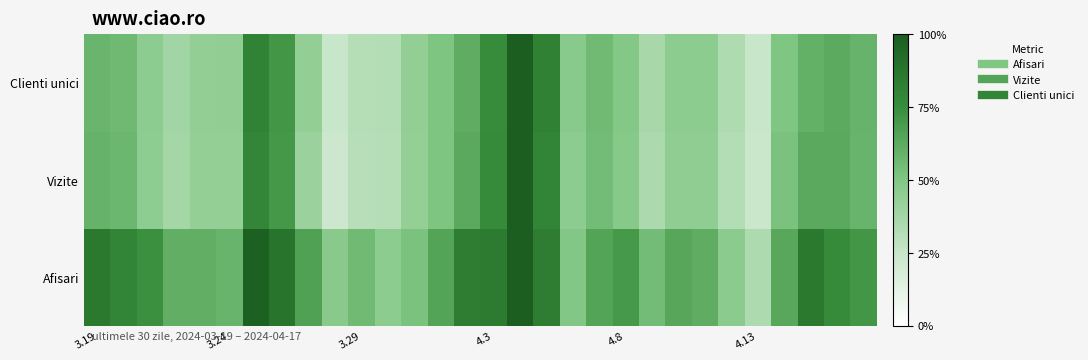

Reading left to right, what are all the values shown in this chart?

Afisari: 0.9	0.8	0.7	0.6	0.6	0.6	1.0	0.9	0.7	0.5	0.6	0.5	0.5	0.7	0.8	0.8	1.0	0.8	0.5	0.7	0.7	0.5	0.6	0.6	0.5	0.3	0.6	0.9	0.8	0.7
Vizite: 0.6	0.6	0.5	0.4	0.4	0.4	0.8	0.7	0.4	0.2	0.3	0.3	0.4	0.5	0.6	0.8	1.0	0.8	0.5	0.5	0.5	0.3	0.4	0.4	0.3	0.2	0.5	0.6	0.6	0.6
Clienti unici: 0.6	0.6	0.5	0.4	0.4	0.4	0.8	0.7	0.4	0.2	0.3	0.3	0.4	0.5	0.6	0.8	1.0	0.8	0.5	0.6	0.5	0.4	0.5	0.5	0.3	0.2	0.5	0.6	0.6	0.6